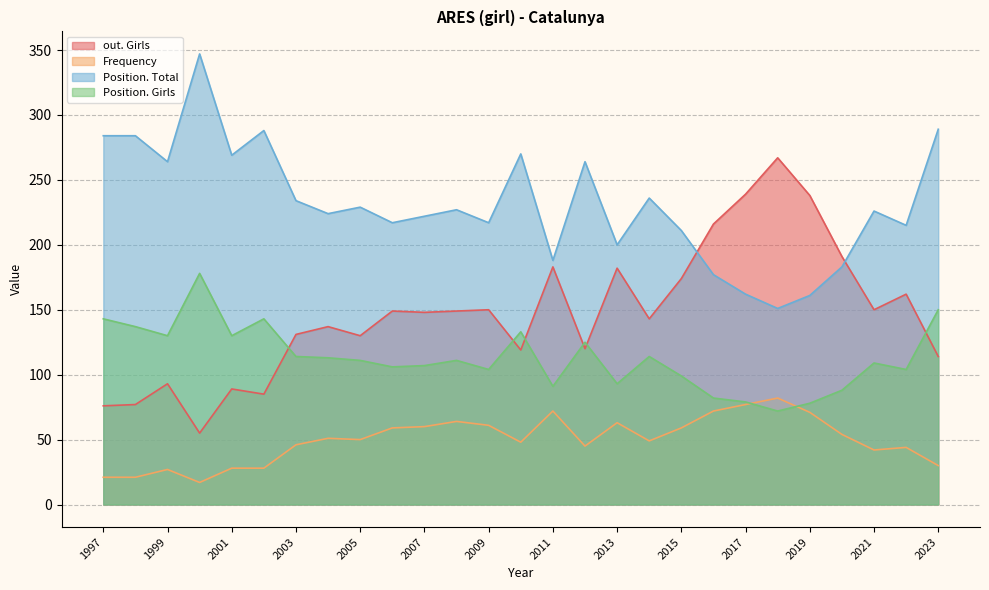

True or false: Position. Total has a value of 284 at 1997.

True